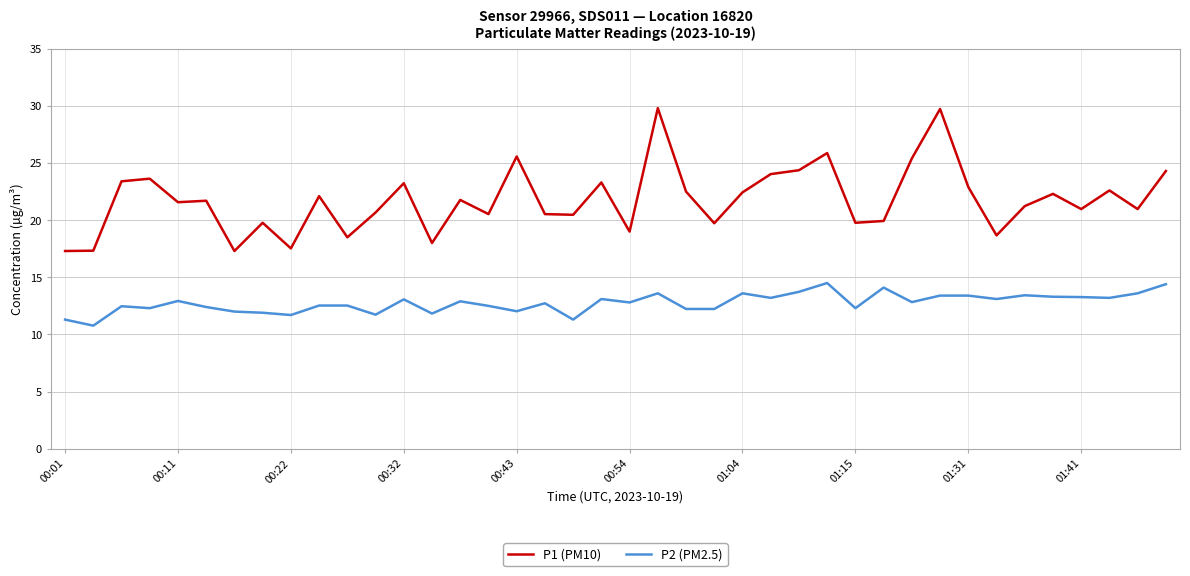

True or false: P1 (PM10) and P2 (PM2.5) cross at least once.

False